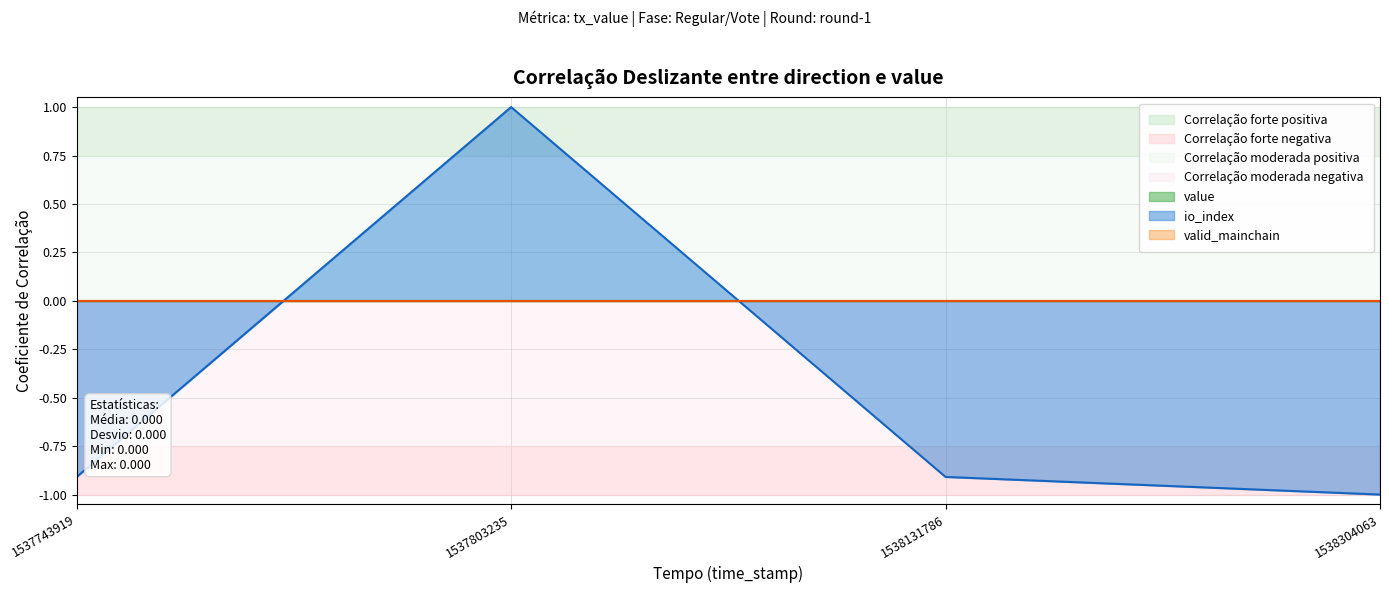

True or false: value has more than 0 points higher than both neighbors.

False